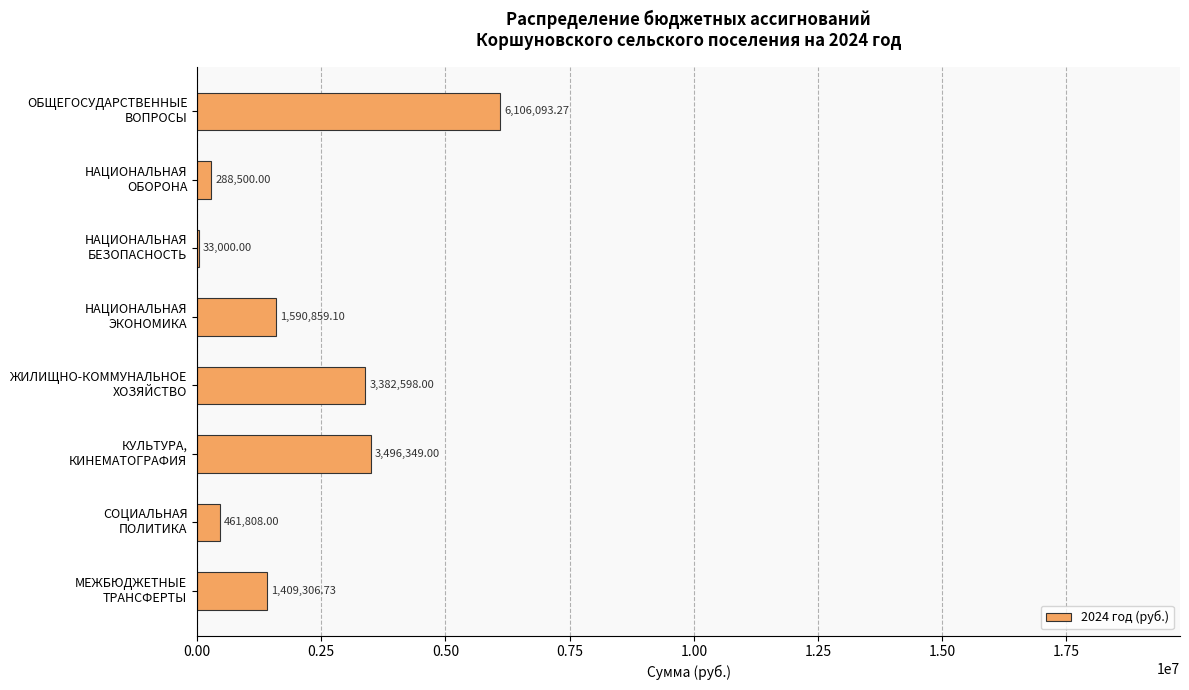

What is the sum of all values?

16768514.1